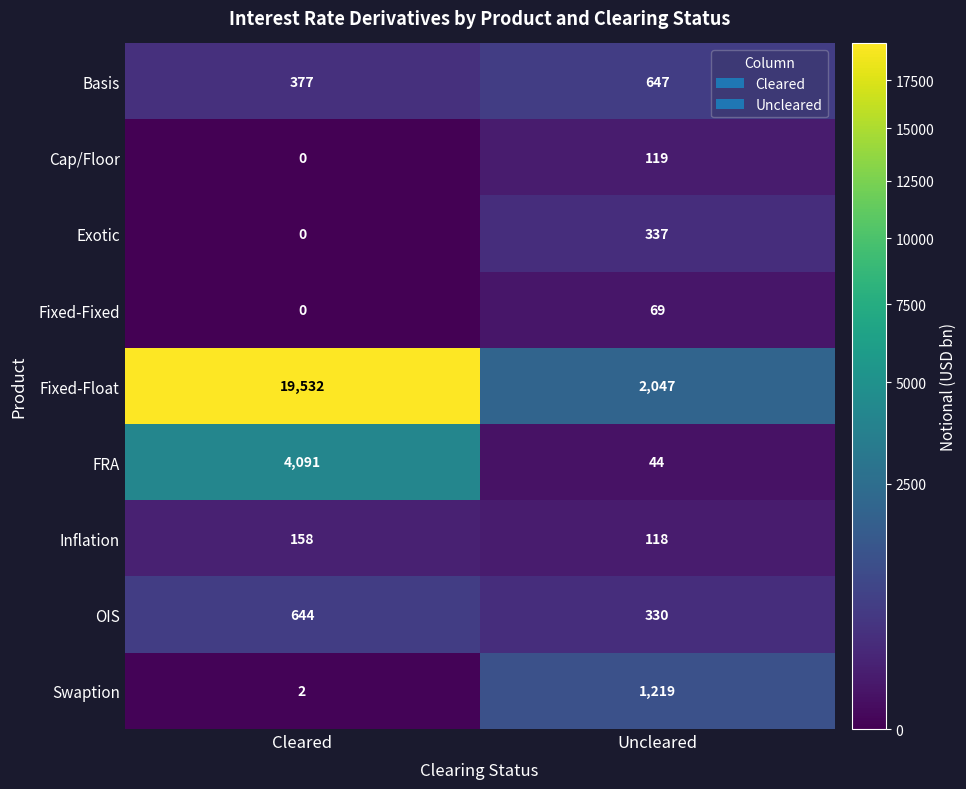

Which label corresponds to the largest value in the chart?

Cleared